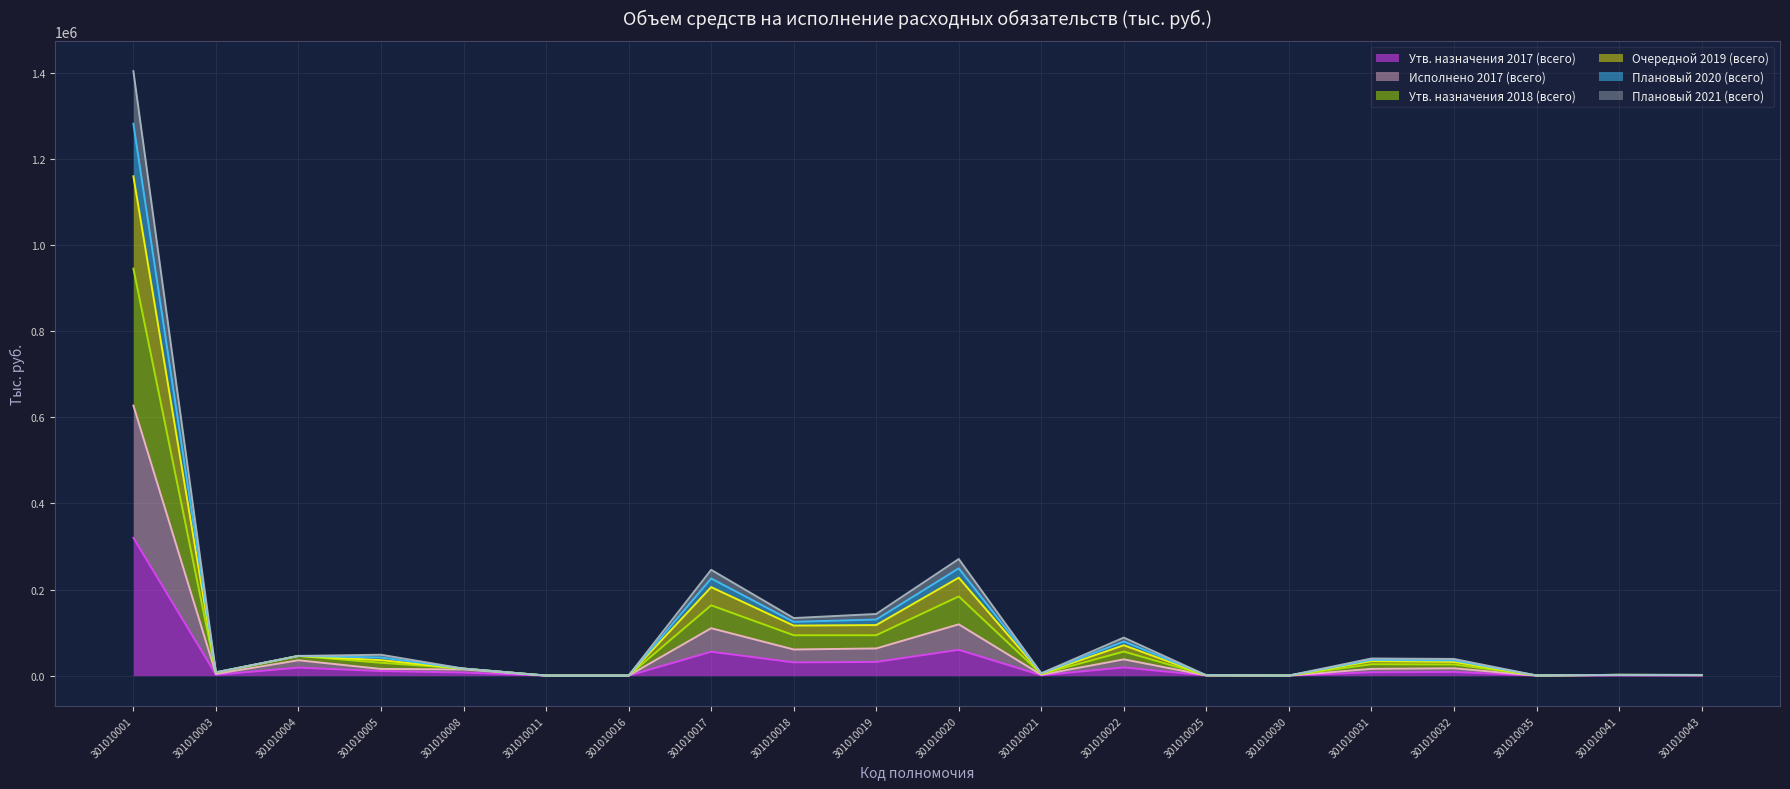

Does the chart have visible grid lines?

Yes